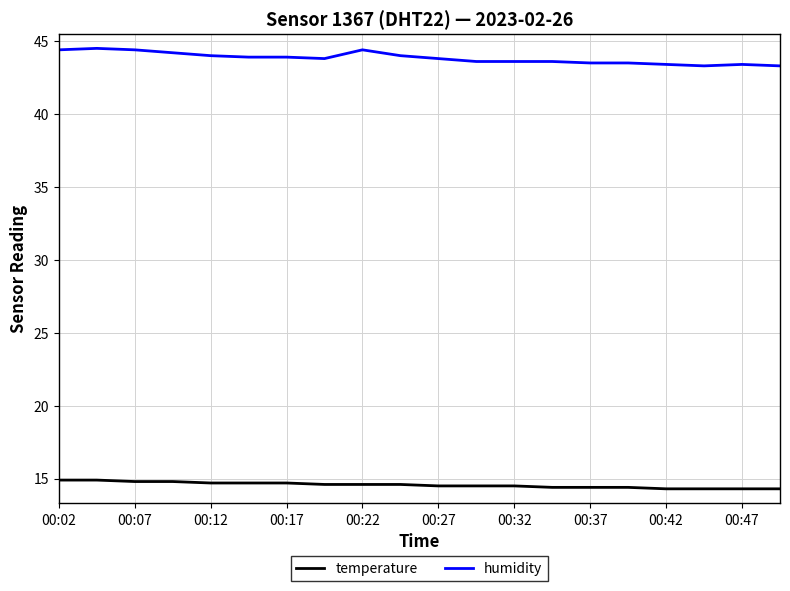

Which series has the largest total across all categories?

humidity